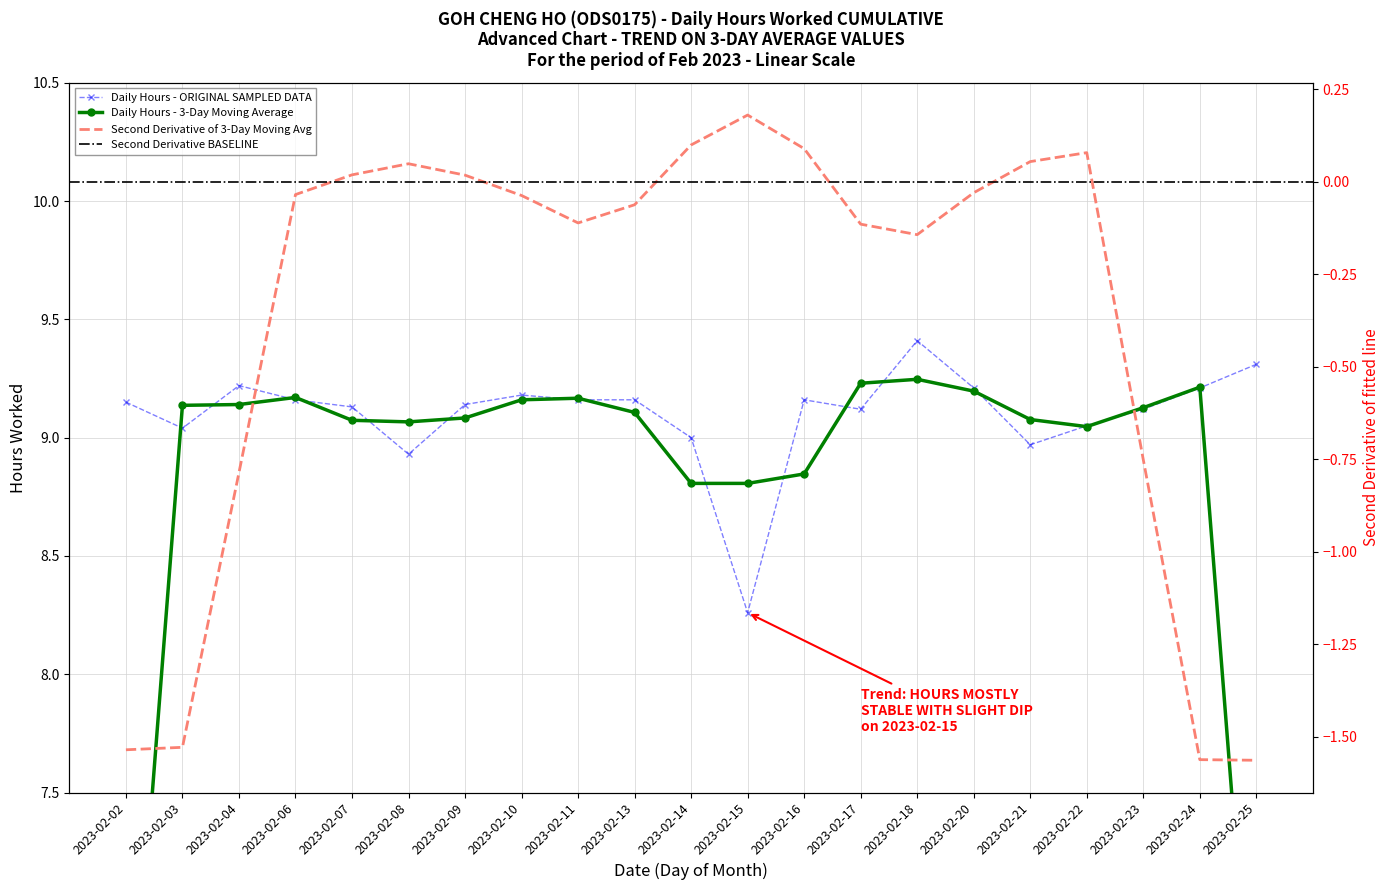

How many points are higher than both their immediate neighbors (excluding endpoints)?

4